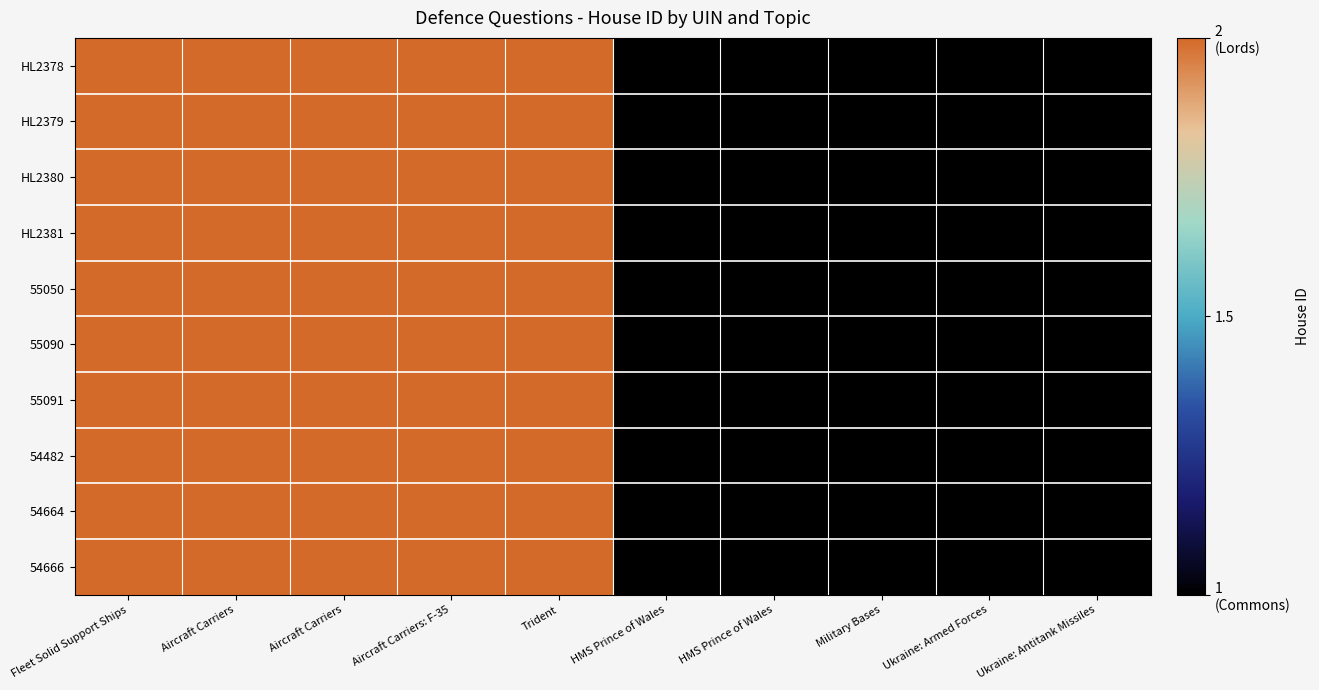

Reading left to right, extract all data points from this chart.

HL2378: Fleet Solid Support Ships=2	Aircraft Carriers=2	Aircraft Carriers=2	Aircraft Carriers: F-35=2	Trident=2	HMS Prince of Wales=1	HMS Prince of Wales=1	Military Bases=1	Ukraine: Armed Forces=1	Ukraine: Antitank Missiles=1
HL2379: Fleet Solid Support Ships=2	Aircraft Carriers=2	Aircraft Carriers=2	Aircraft Carriers: F-35=2	Trident=2	HMS Prince of Wales=1	HMS Prince of Wales=1	Military Bases=1	Ukraine: Armed Forces=1	Ukraine: Antitank Missiles=1
HL2380: Fleet Solid Support Ships=2	Aircraft Carriers=2	Aircraft Carriers=2	Aircraft Carriers: F-35=2	Trident=2	HMS Prince of Wales=1	HMS Prince of Wales=1	Military Bases=1	Ukraine: Armed Forces=1	Ukraine: Antitank Missiles=1
HL2381: Fleet Solid Support Ships=2	Aircraft Carriers=2	Aircraft Carriers=2	Aircraft Carriers: F-35=2	Trident=2	HMS Prince of Wales=1	HMS Prince of Wales=1	Military Bases=1	Ukraine: Armed Forces=1	Ukraine: Antitank Missiles=1
55050: Fleet Solid Support Ships=2	Aircraft Carriers=2	Aircraft Carriers=2	Aircraft Carriers: F-35=2	Trident=2	HMS Prince of Wales=1	HMS Prince of Wales=1	Military Bases=1	Ukraine: Armed Forces=1	Ukraine: Antitank Missiles=1
55090: Fleet Solid Support Ships=2	Aircraft Carriers=2	Aircraft Carriers=2	Aircraft Carriers: F-35=2	Trident=2	HMS Prince of Wales=1	HMS Prince of Wales=1	Military Bases=1	Ukraine: Armed Forces=1	Ukraine: Antitank Missiles=1
55091: Fleet Solid Support Ships=2	Aircraft Carriers=2	Aircraft Carriers=2	Aircraft Carriers: F-35=2	Trident=2	HMS Prince of Wales=1	HMS Prince of Wales=1	Military Bases=1	Ukraine: Armed Forces=1	Ukraine: Antitank Missiles=1
54482: Fleet Solid Support Ships=2	Aircraft Carriers=2	Aircraft Carriers=2	Aircraft Carriers: F-35=2	Trident=2	HMS Prince of Wales=1	HMS Prince of Wales=1	Military Bases=1	Ukraine: Armed Forces=1	Ukraine: Antitank Missiles=1
54664: Fleet Solid Support Ships=2	Aircraft Carriers=2	Aircraft Carriers=2	Aircraft Carriers: F-35=2	Trident=2	HMS Prince of Wales=1	HMS Prince of Wales=1	Military Bases=1	Ukraine: Armed Forces=1	Ukraine: Antitank Missiles=1
54666: Fleet Solid Support Ships=2	Aircraft Carriers=2	Aircraft Carriers=2	Aircraft Carriers: F-35=2	Trident=2	HMS Prince of Wales=1	HMS Prince of Wales=1	Military Bases=1	Ukraine: Armed Forces=1	Ukraine: Antitank Missiles=1